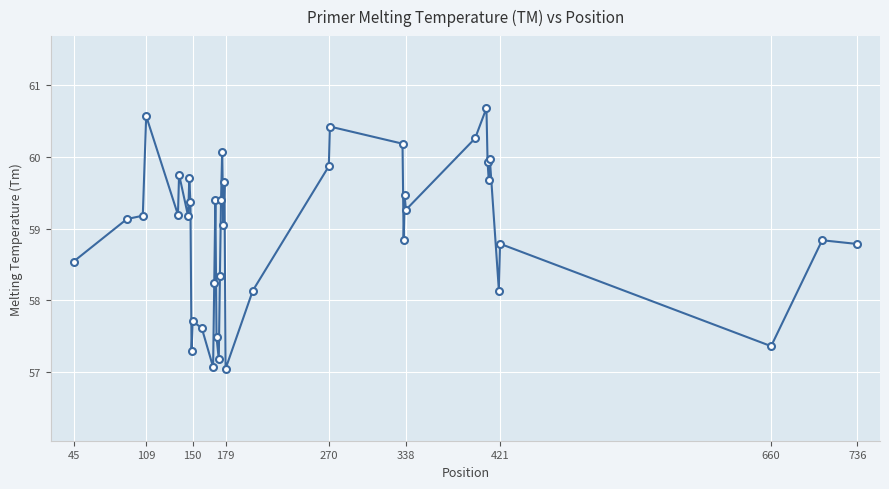

What is the value of the 22nd point from the left?

59.6